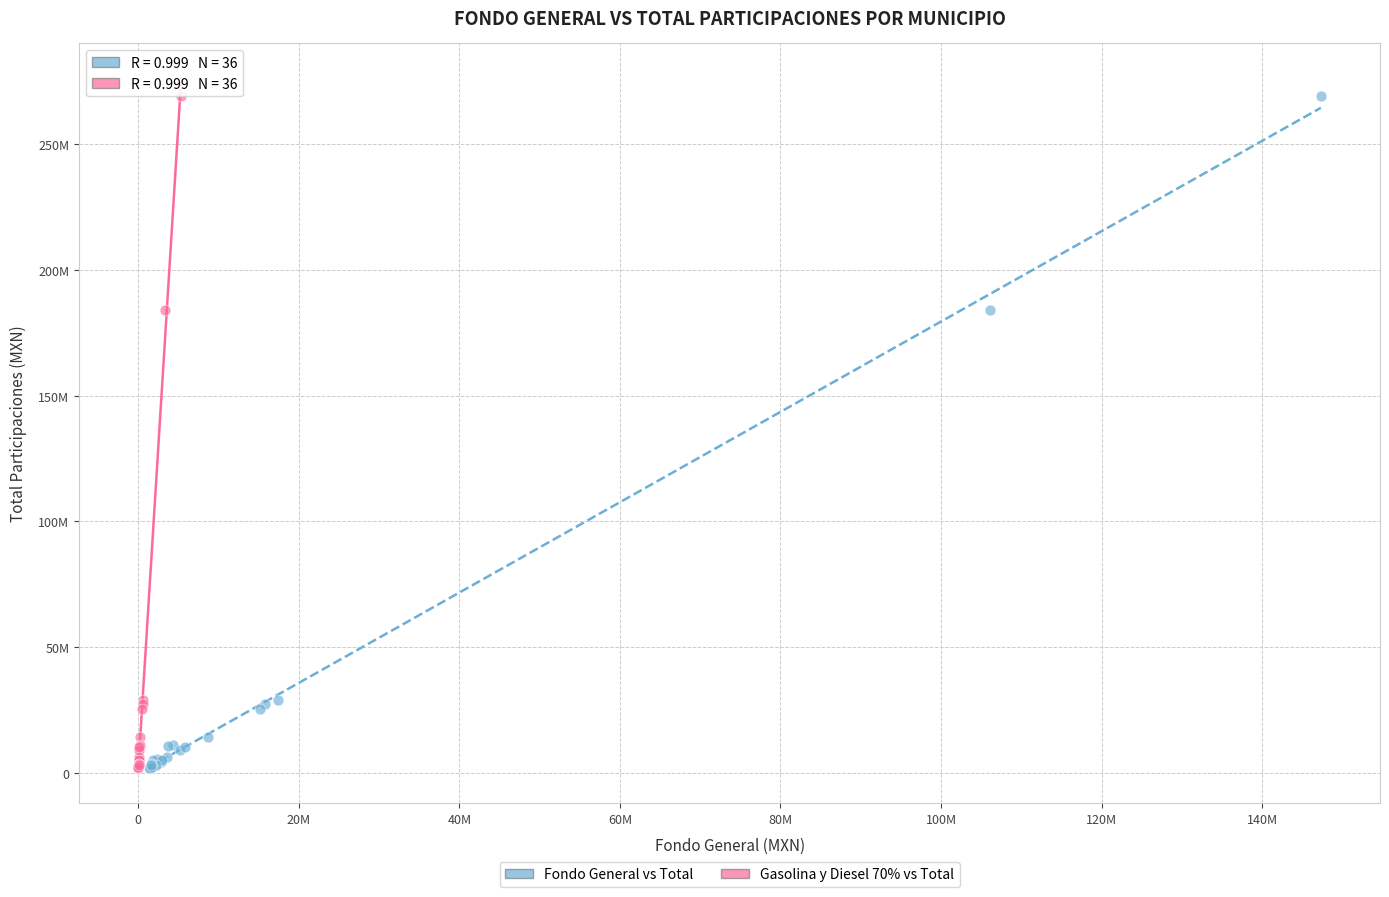

What are all the series names shown in the legend?

Fondo General vs Total, Gasolina y Diesel 70% vs Total